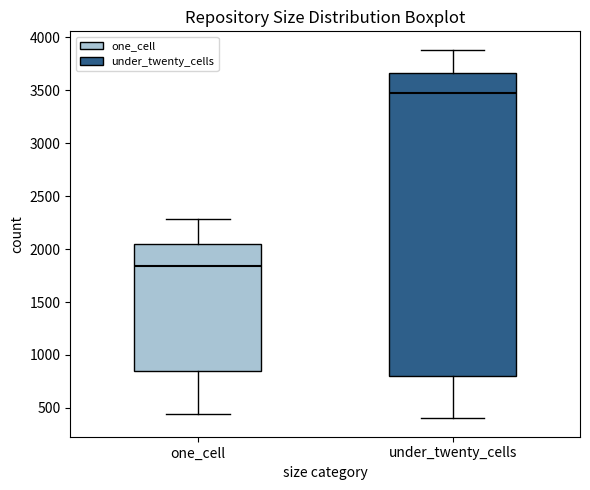

Where does the median line of the box for one_cell sit on the y-axis? The values are not printed on the chart, so give them approximately, as read against the axis.

1850